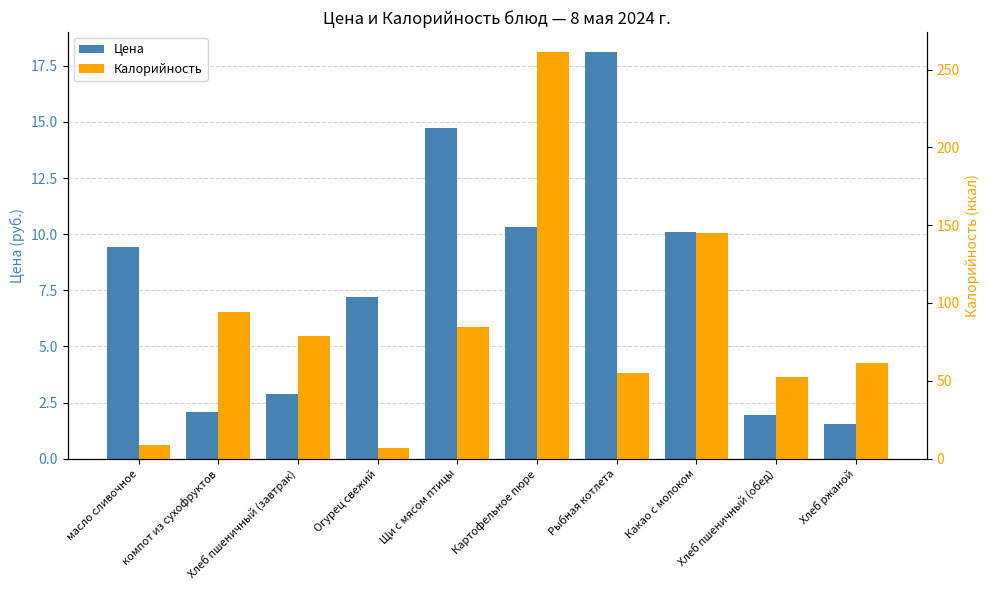

Between Щи с мясом птицы and масло сливочное, which is larger?

Щи с мясом птицы